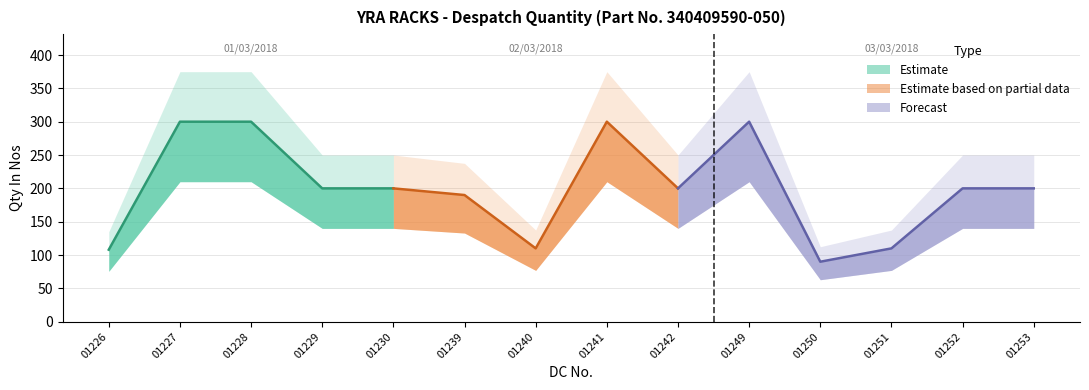

Where does the data first go above 200?

01/03/2018